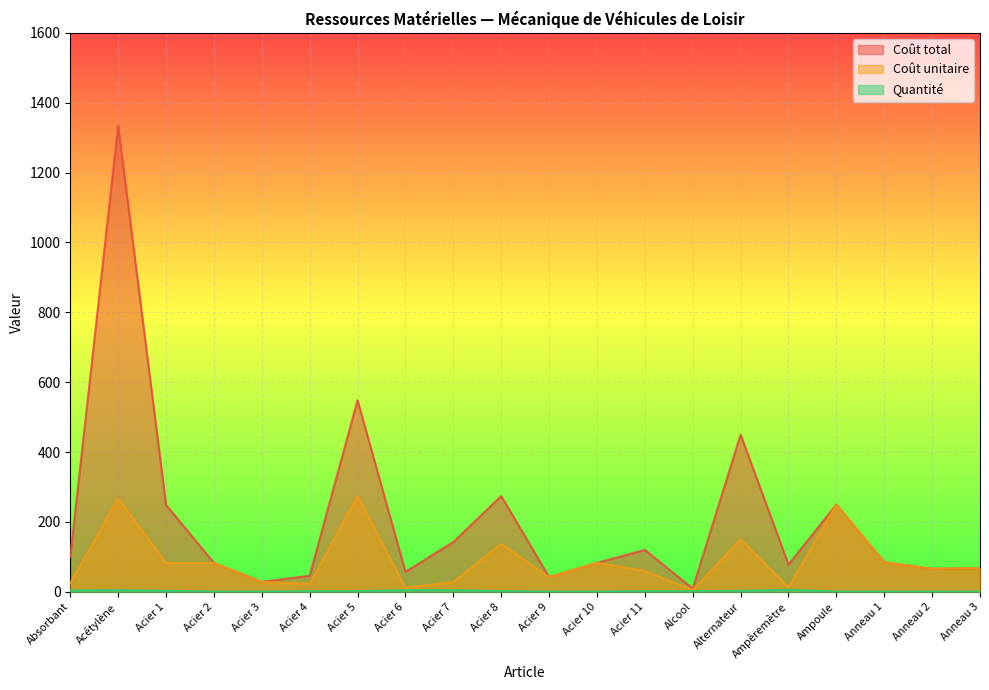

How many lines are shown in the chart?

3